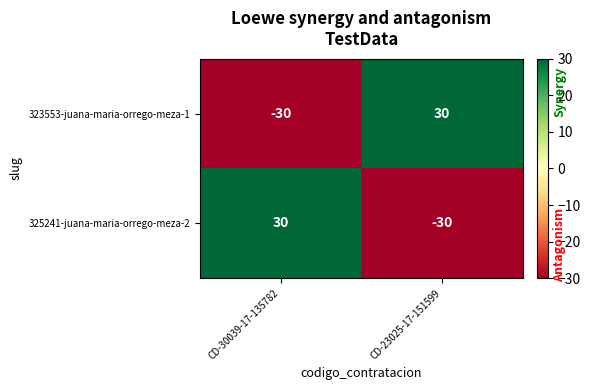

Reading left to right, transcribe all the data shown in this chart.

323553-juana-maria-orrego-meza-1: CD-30039-17-135782=-30	CD-23025-17-151599=30
325241-juana-maria-orrego-meza-2: CD-30039-17-135782=30	CD-23025-17-151599=-30